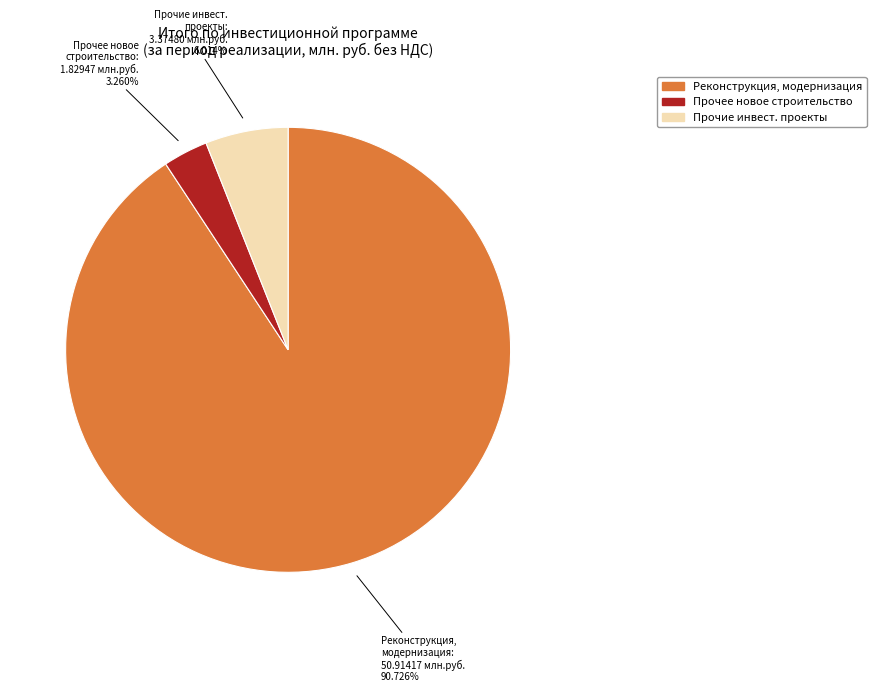

Does any single category account for the majority?

Yes